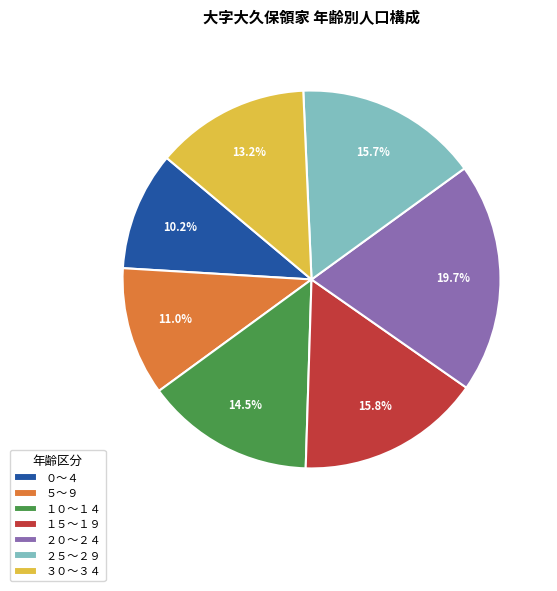

Is it true that ５～９ is 11% of the pie?

True